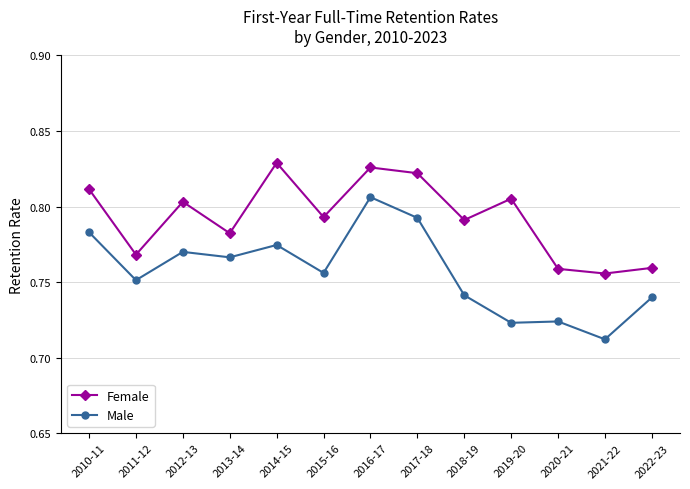

Is the value of Male at 2010-11 greater than the value of Female at 2014-15?

No